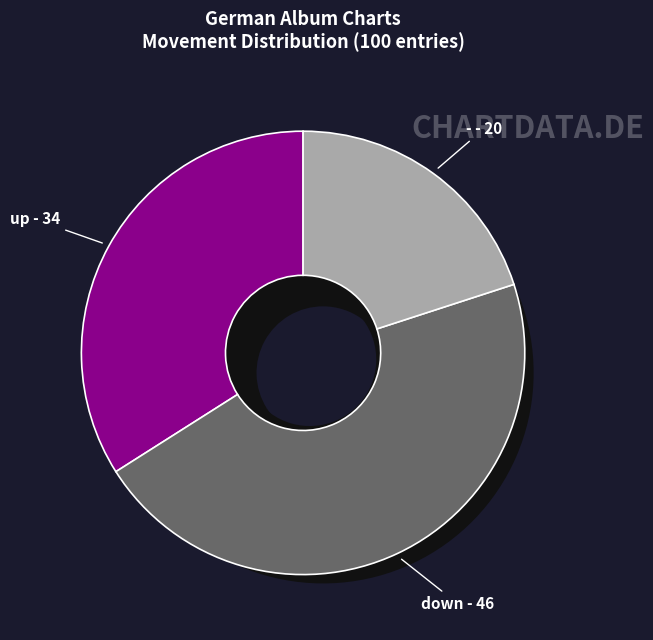

How many slices are in this pie chart?

3